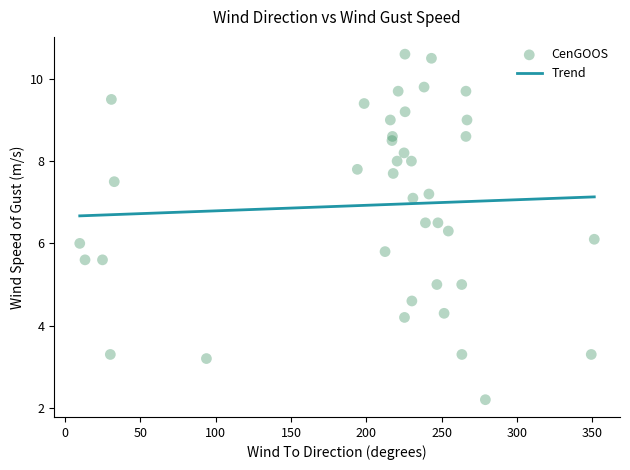

What is the range of Y values (max minus min)?

8.4